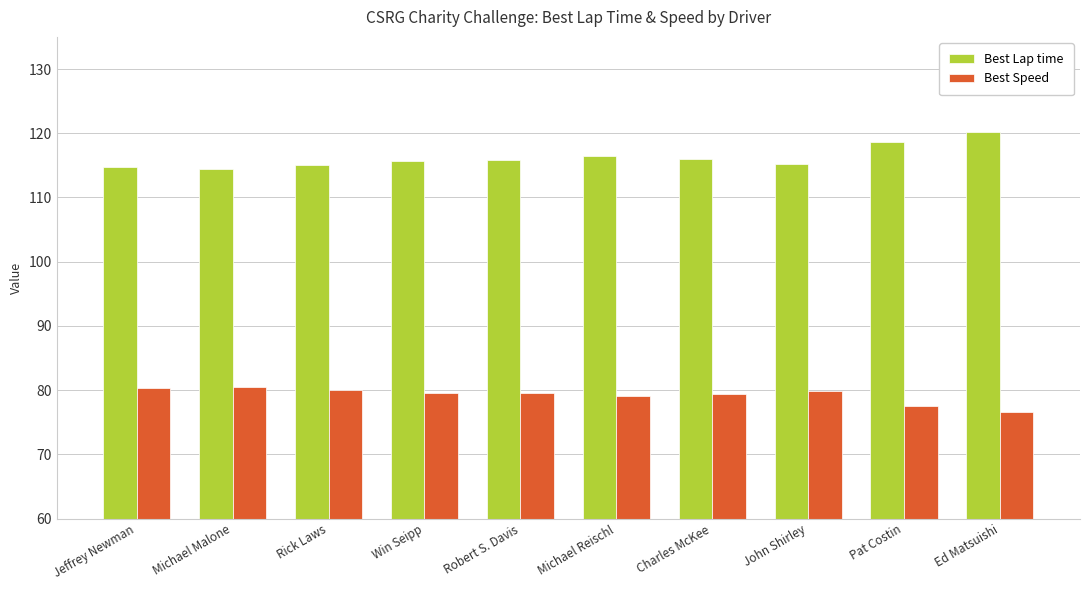

What is the difference between the highest and lowest values at Michael Reischl?

37.3